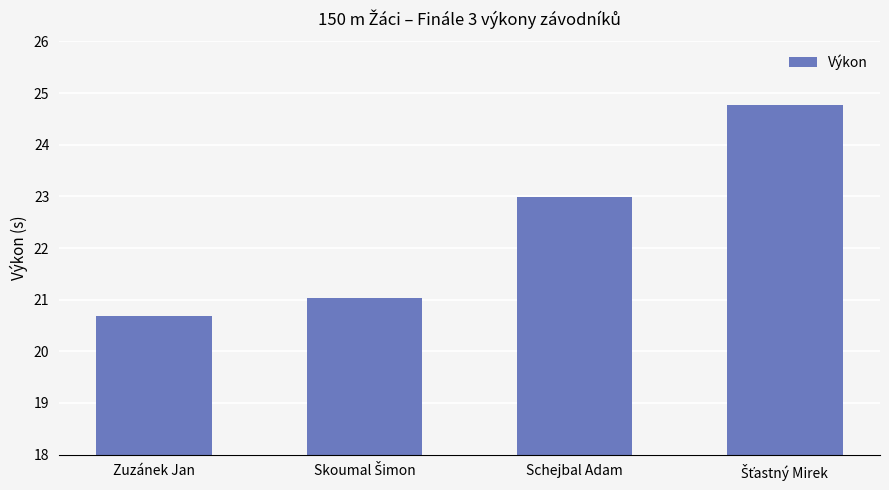

Does the chart contain any negative values?

No